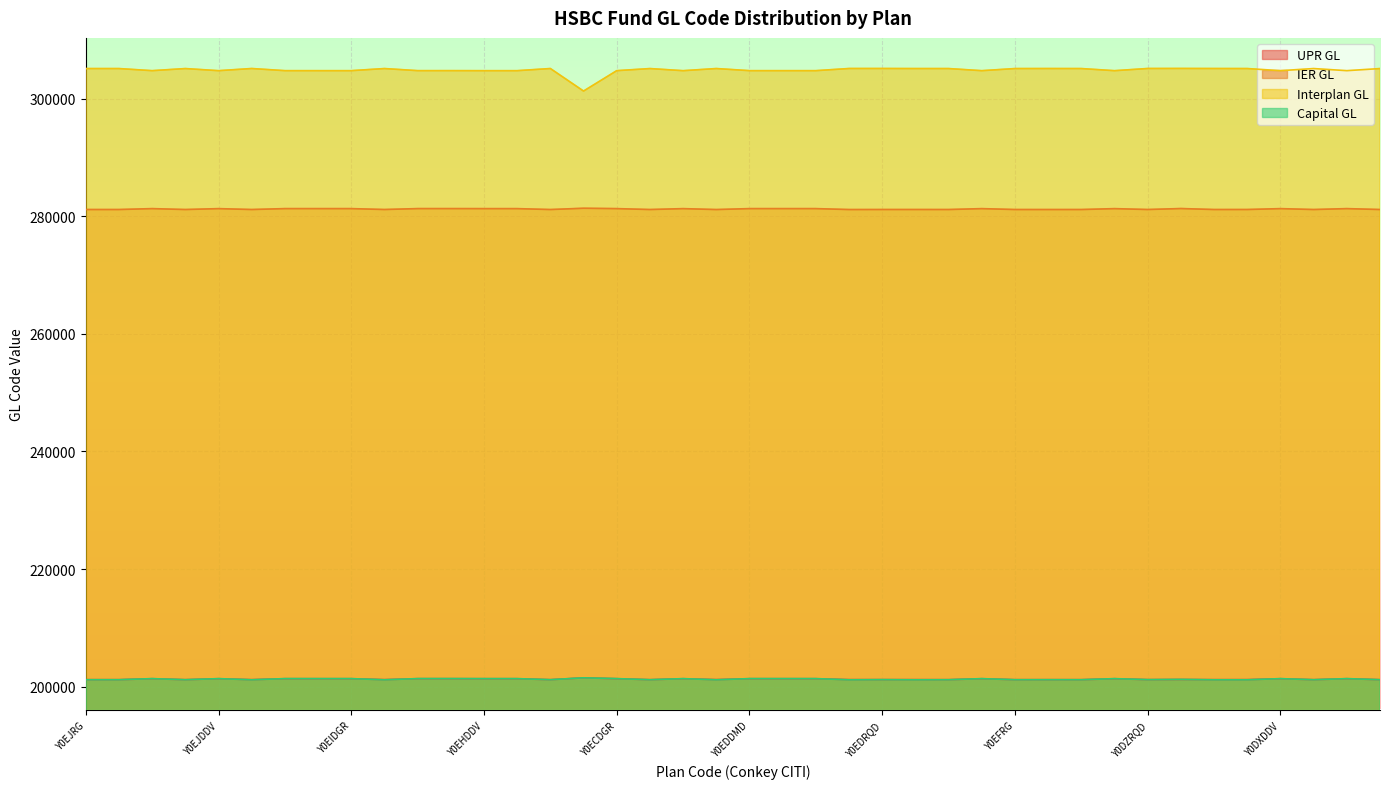

What is the average value of the Capital GL series?

201272